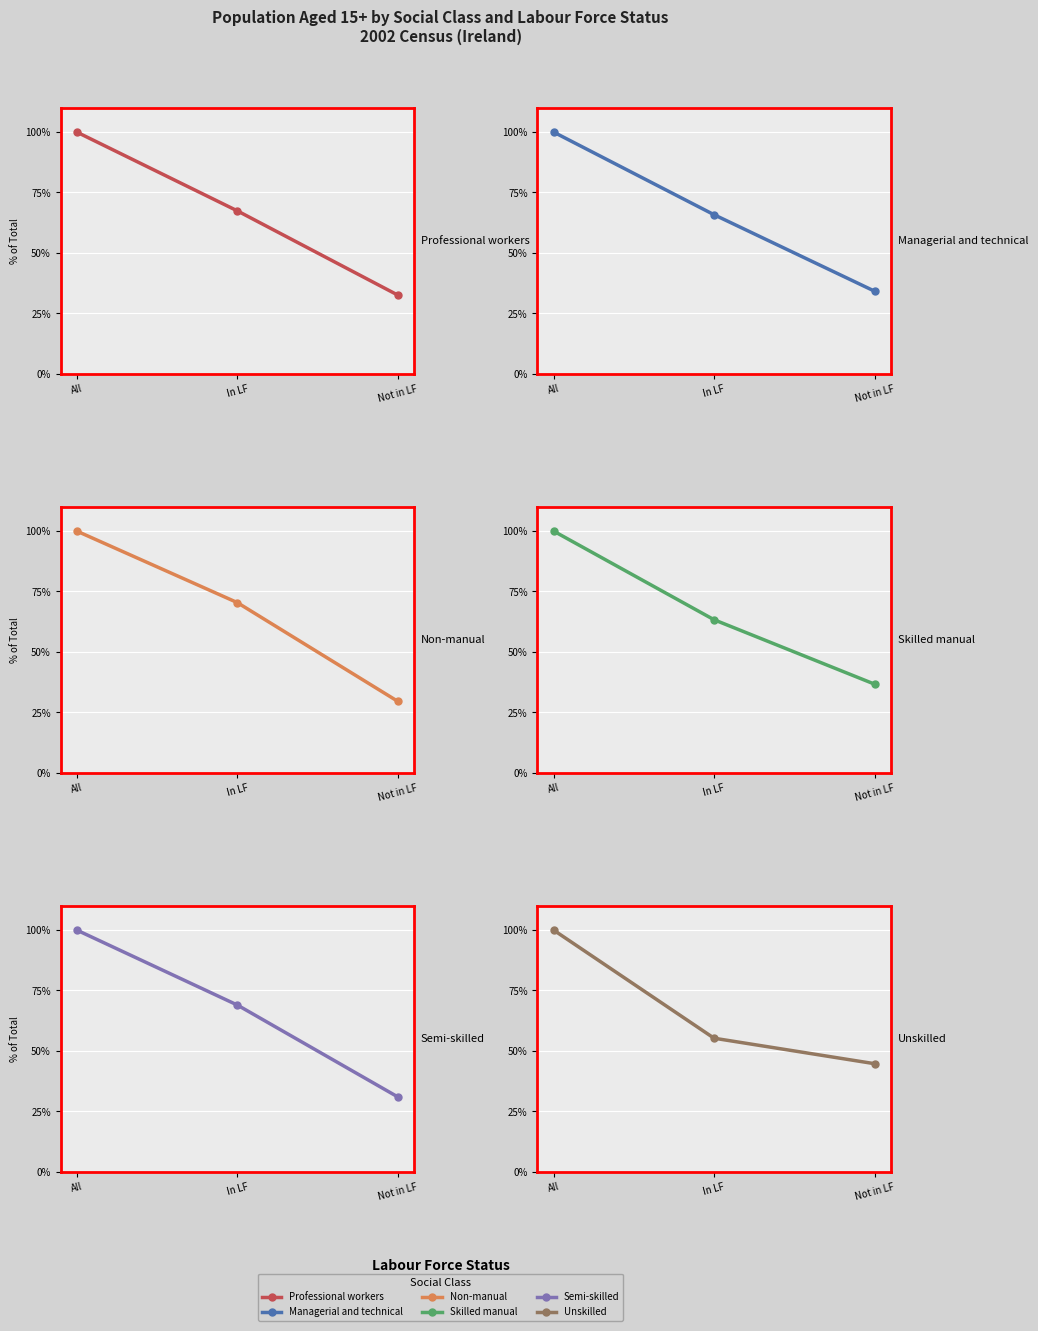

What is the label of the 3rd point from the left?

Not in LF